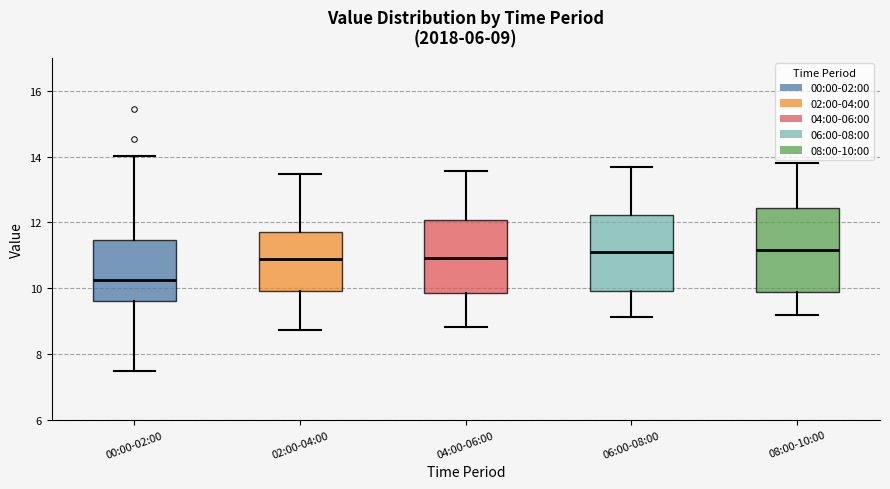

Which box's median line is the lowest?

00:00-02:00